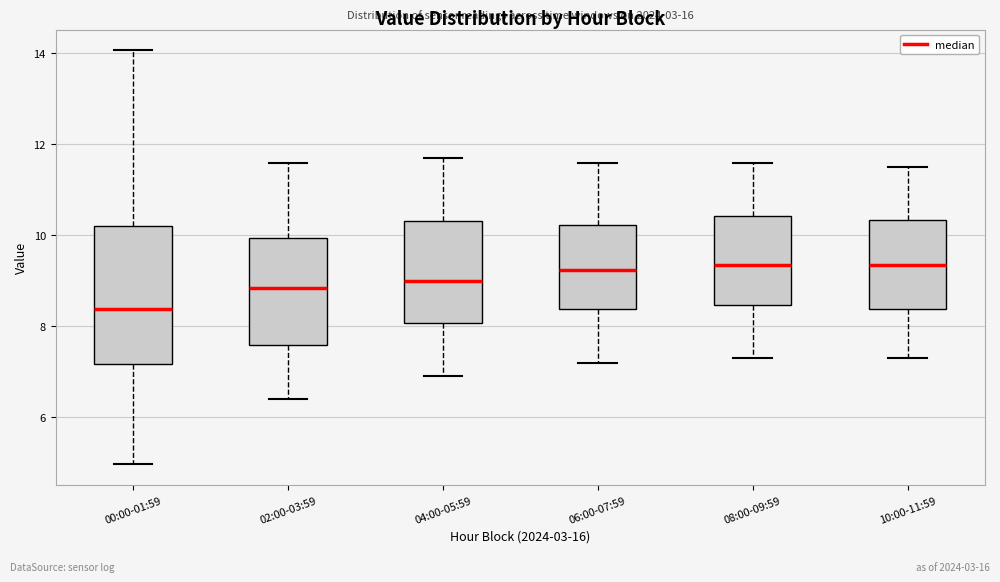

Which box is the tallest, from its lower edge to its upper edge?

00:00-01:59